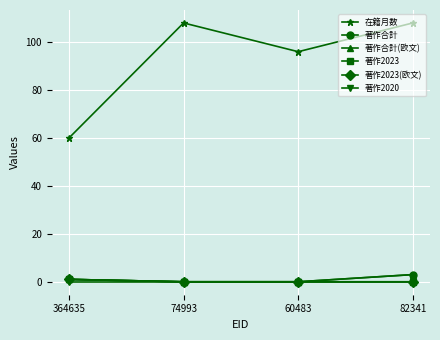

Reading right to left, what are all the values shown in this chart?

在籍月数: 108	96	108	60
著作合計: 3	0	0	1
著作合計(欧文): 3	0	0	1
著作2023: 0	0	0	1
著作2023(欧文): 0	0	0	1
著作2020: 0	0	0	0